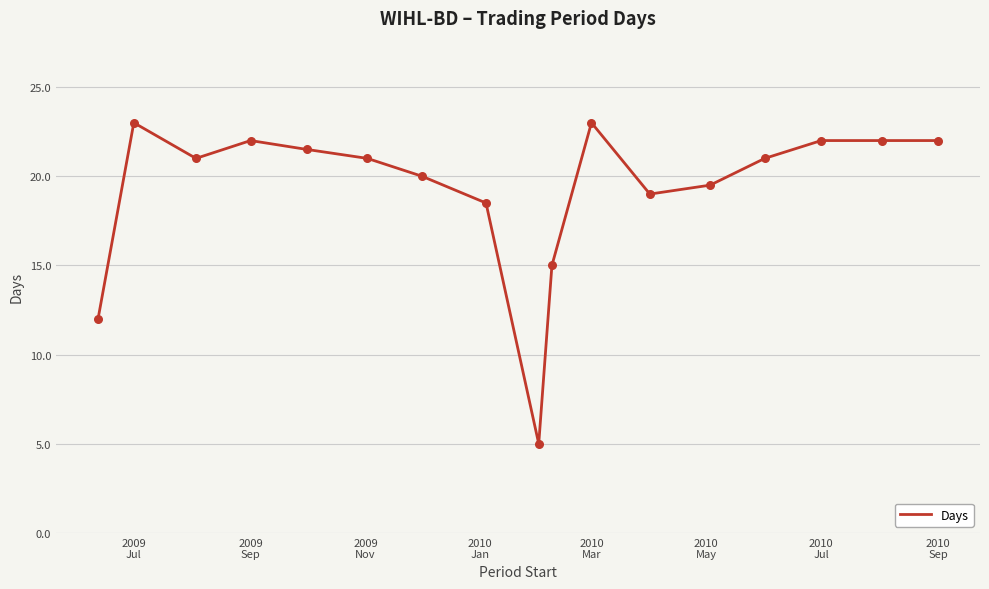

What is the greatest value displayed?

23.0